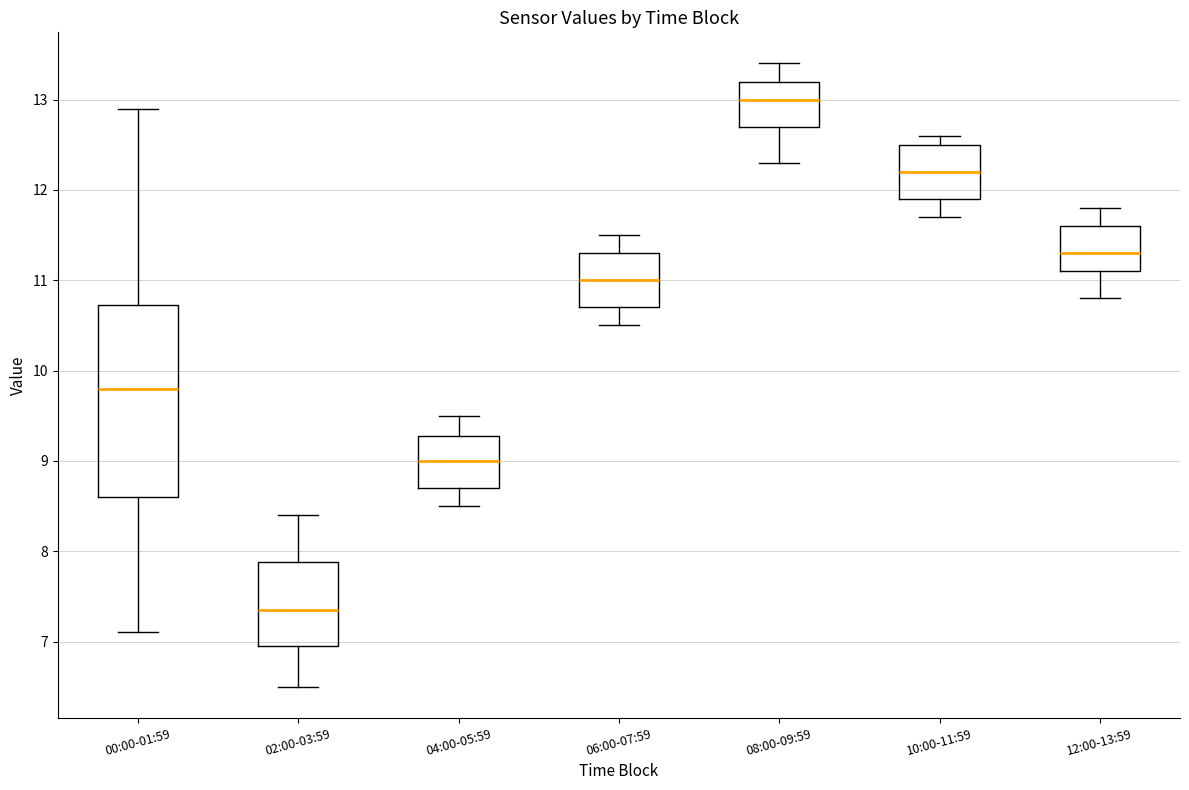

Reading left to right, read every box against the y-axis: the position of its median line, the range the box covers, and the ends of its whiskers. The values are not printed on the chart, so give them approximately, as read against the axis.

00:00-01:59: median 9.8, box 8.6 to 10.7, whiskers 7.1 to 12.9
02:00-03:59: median 7.4, box 7.0 to 7.9, whiskers 6.5 to 8.4
04:00-05:59: median 9.0, box 8.7 to 9.3, whiskers 8.5 to 9.5
06:00-07:59: median 11.0, box 10.7 to 11.3, whiskers 10.5 to 11.5
08:00-09:59: median 13.0, box 12.7 to 13.2, whiskers 12.3 to 13.4
10:00-11:59: median 12.2, box 11.9 to 12.5, whiskers 11.7 to 12.6
12:00-13:59: median 11.3, box 11.1 to 11.6, whiskers 10.8 to 11.8